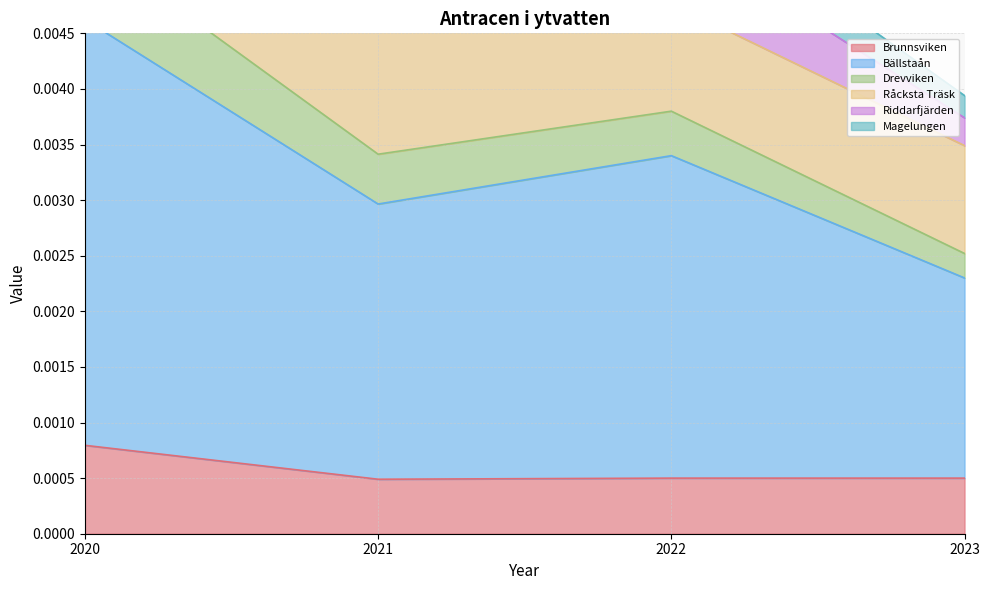

In Brunnsviken, how many points are lower than both neighbors (excluding endpoints)?

1